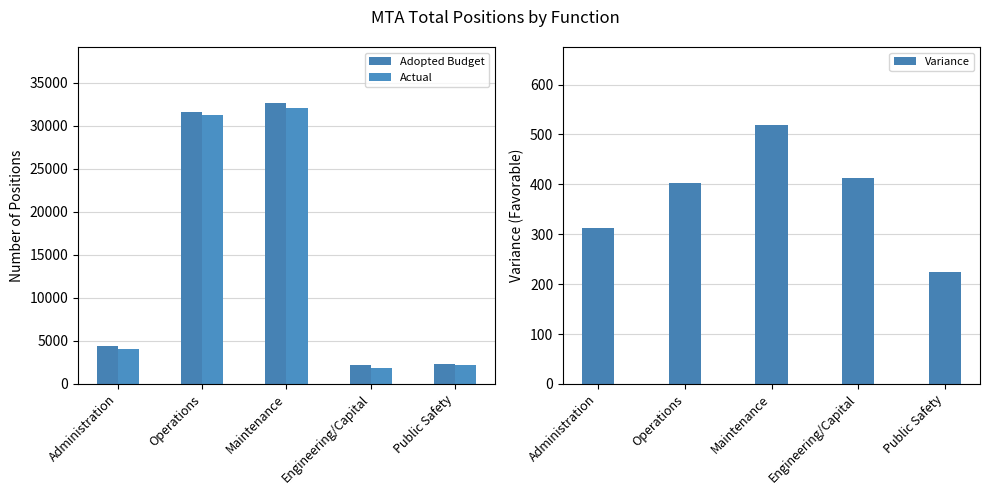

What position from the right is Operations?

4